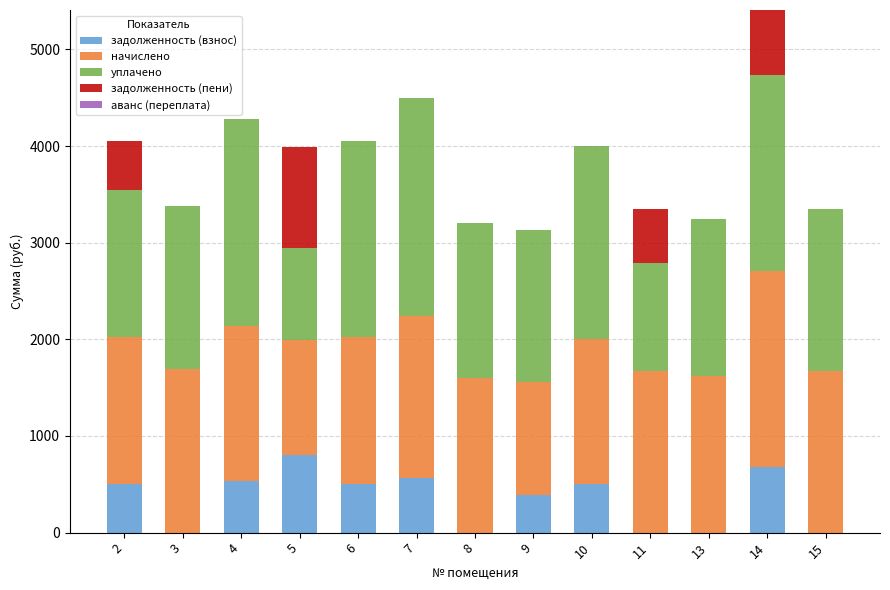

The value of задолженность (взнос) at 4 is 534.6. True or false?

True